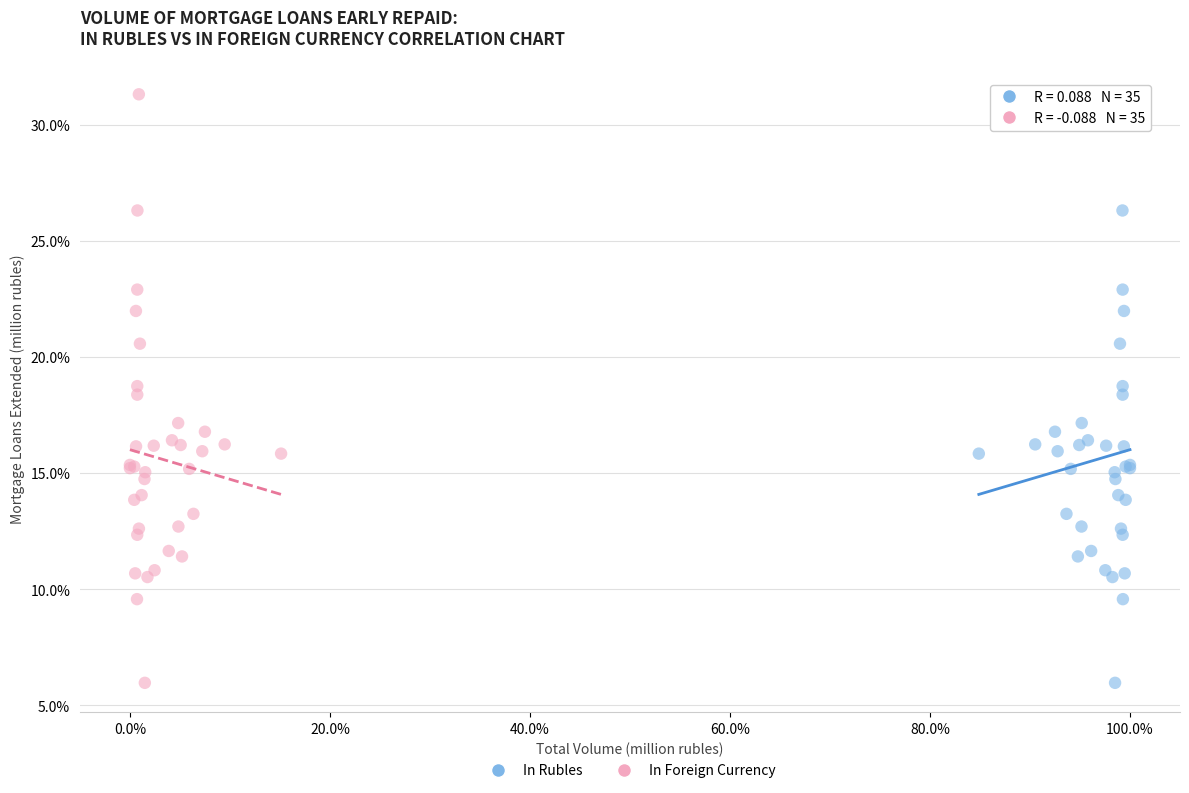

What are all the series names shown in the legend?

In Rubles, In Foreign Currency